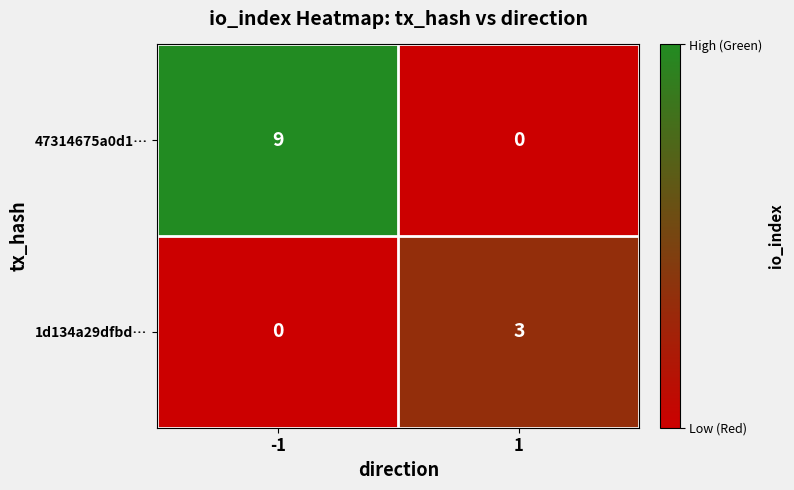

Rank the series at 1 from highest to lowest value.

1d134a29dfbd…, 47314675a0d1…